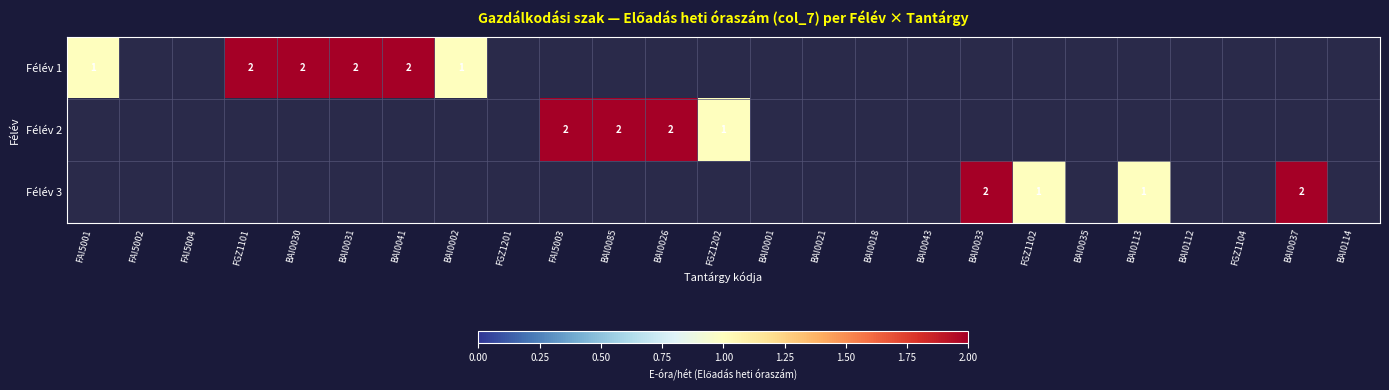

Is it true that Félév 1 equals 2 at BAI0041?

True